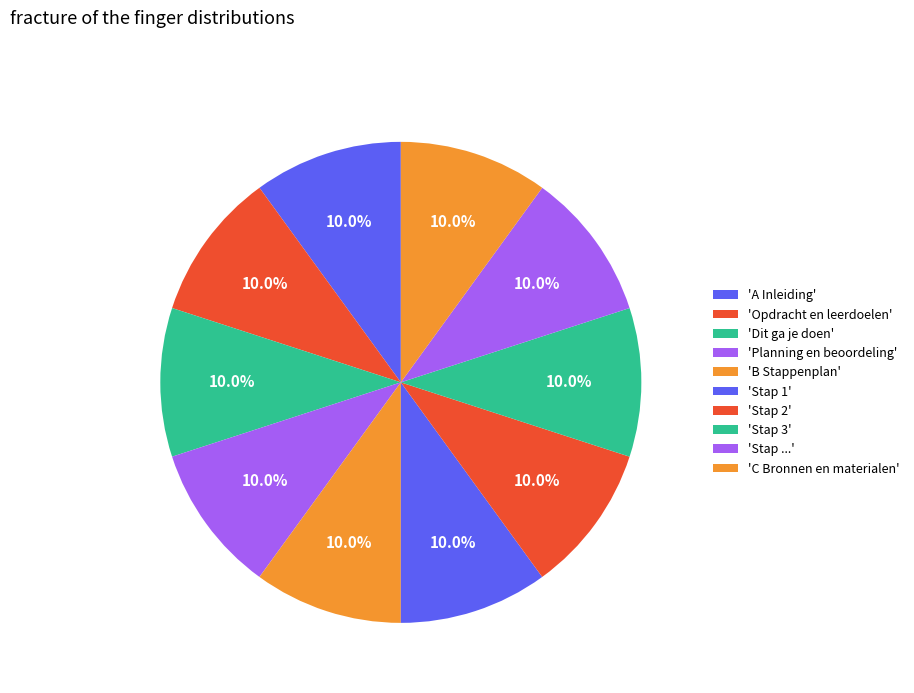

Which slice is the smallest?

A Inleiding